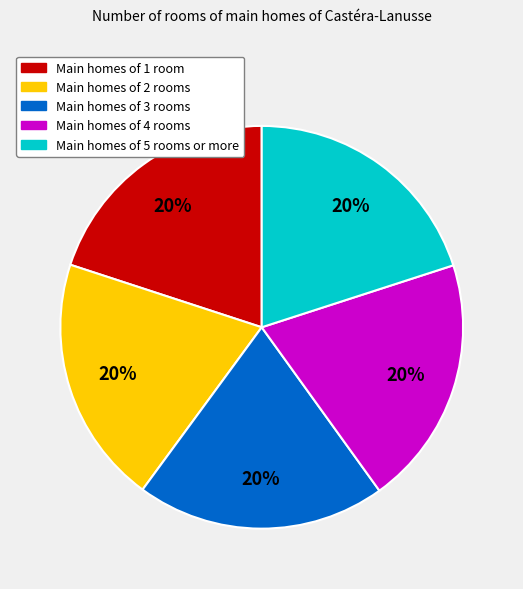

Does any single category account for the majority?

No